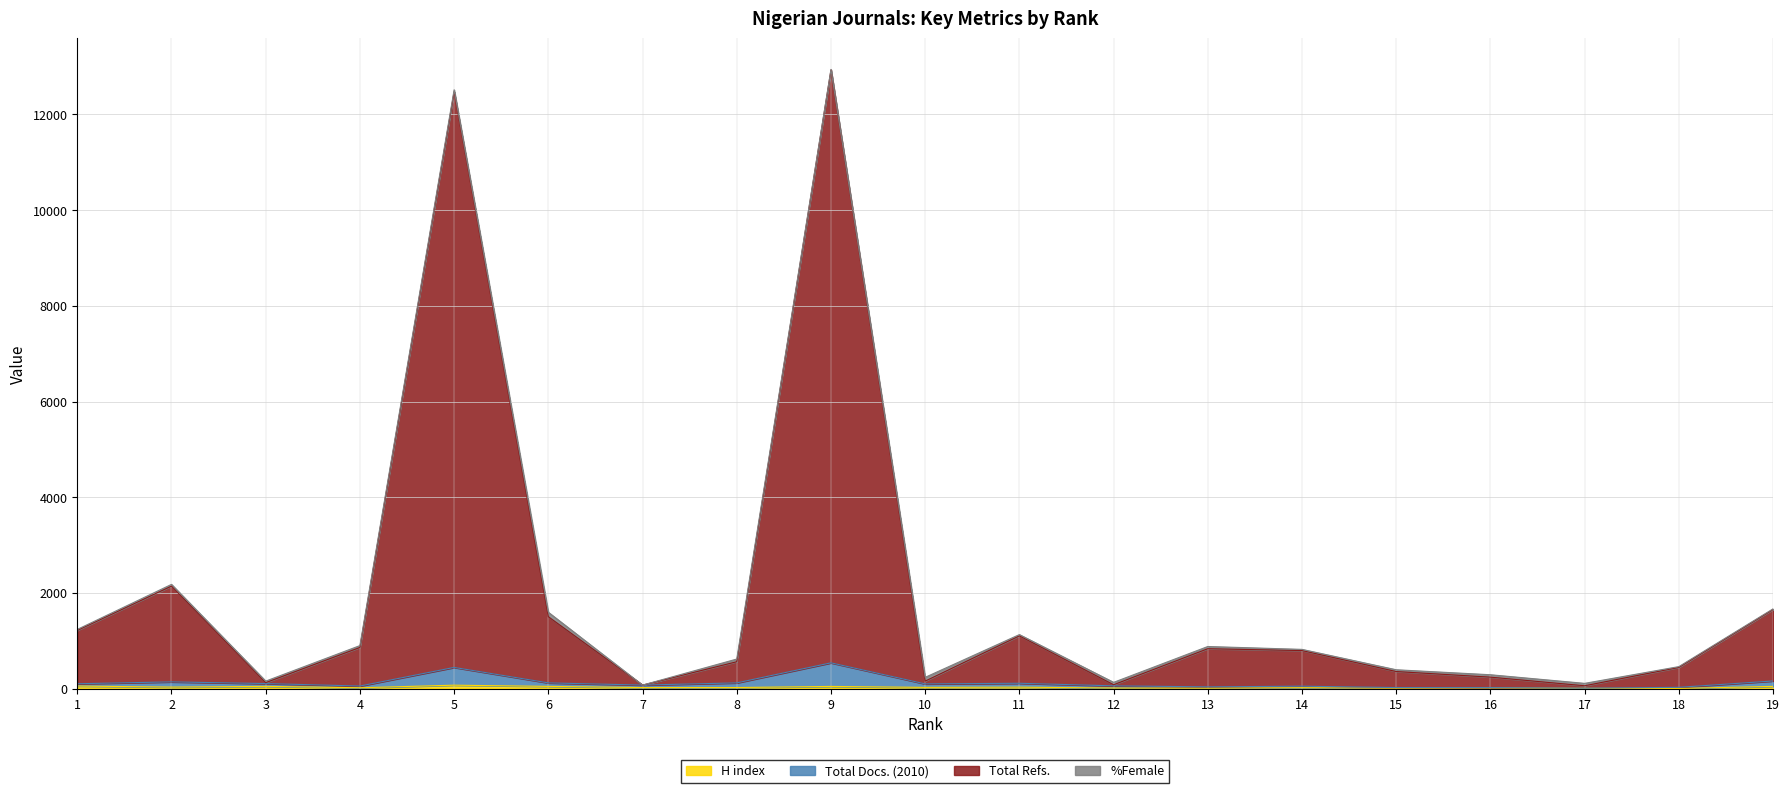

How many data points in Total Refs. are less than 797?

9